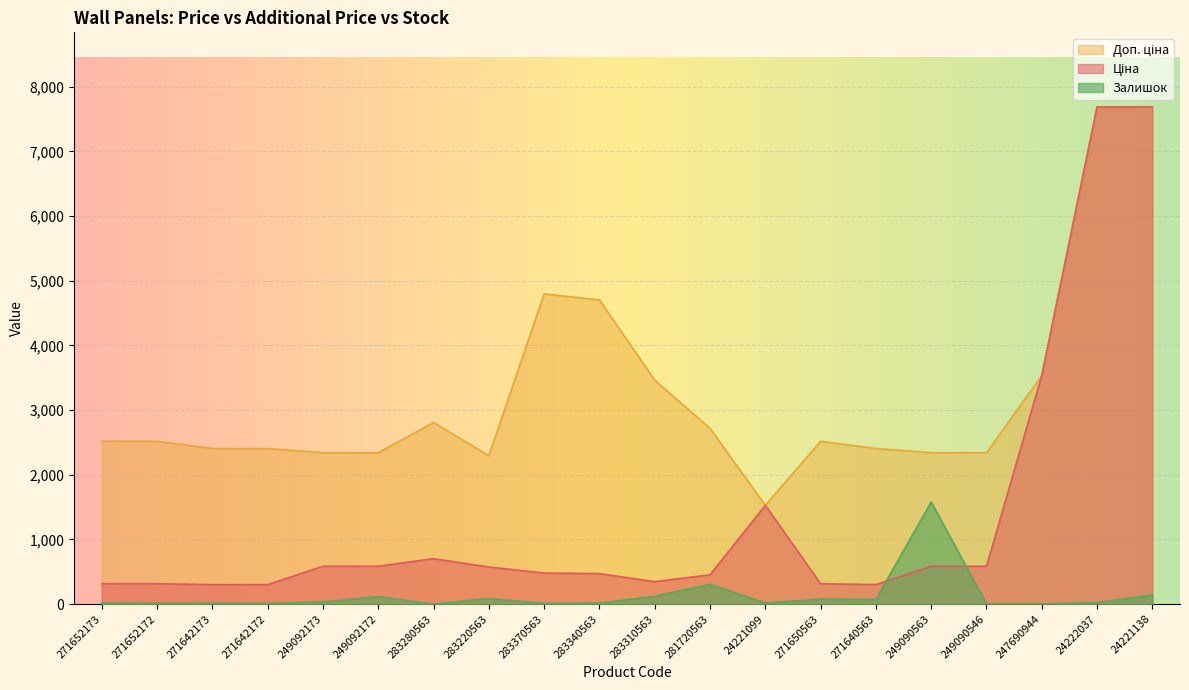

Where is the first local maximum for Ціна?

283280563